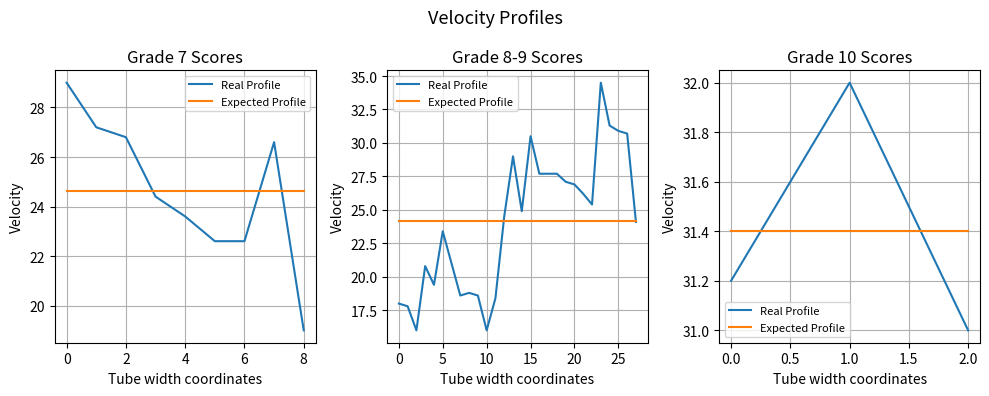

Which series changed the most between 0.0 and 1.0?

Real Profile